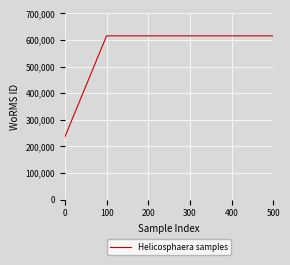

Does the chart display data point markers on the line(s)?

No